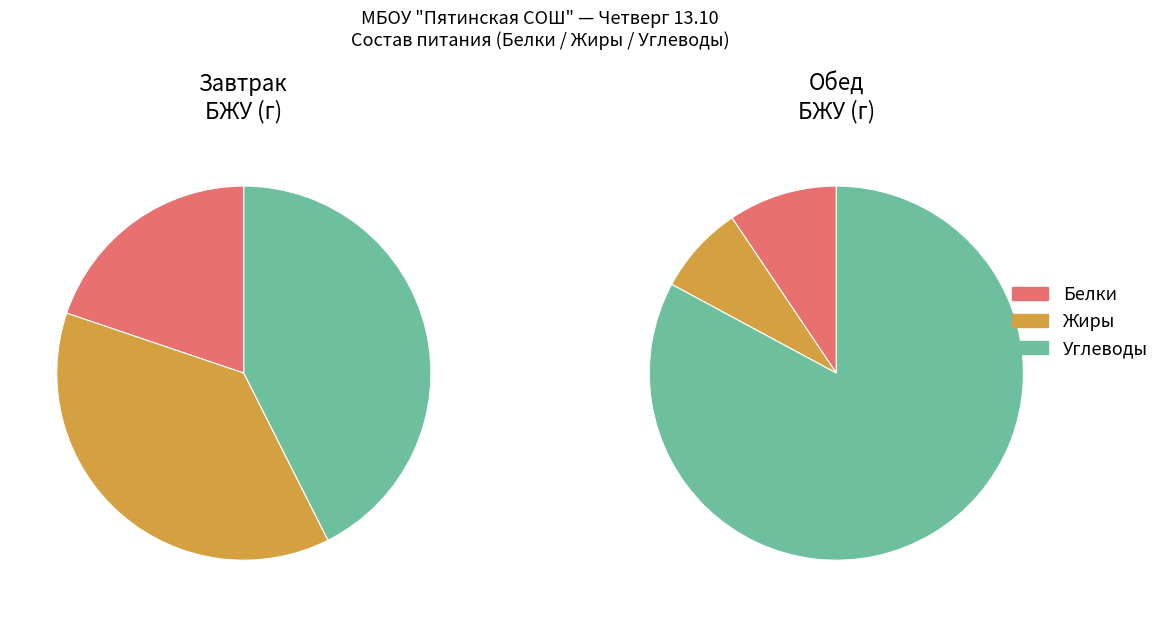

Rank the categories by value from highest to lowest.

Обед, Завтрак